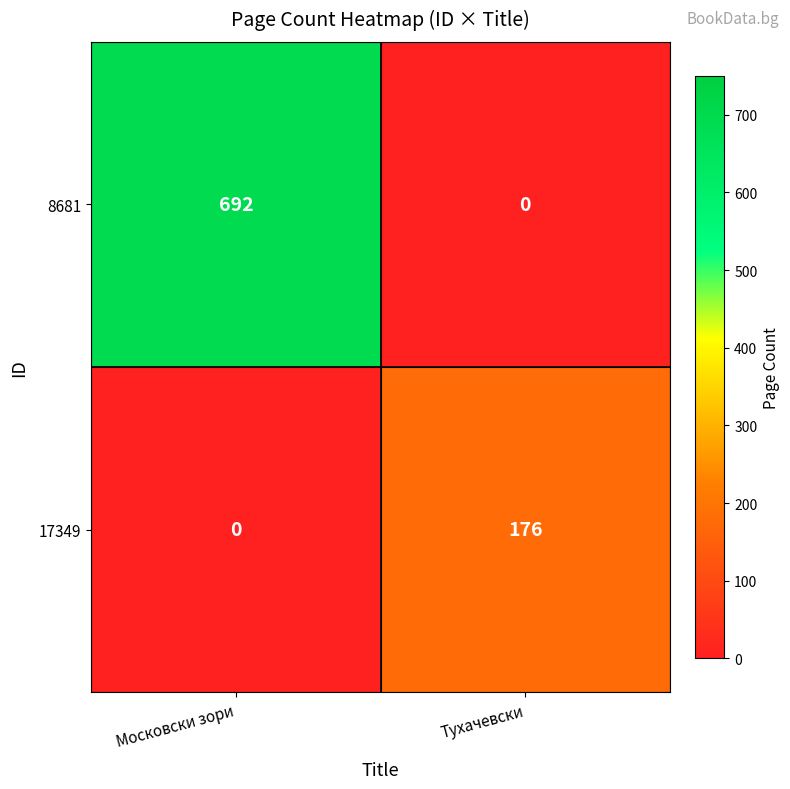

How many data points does each series have?

2